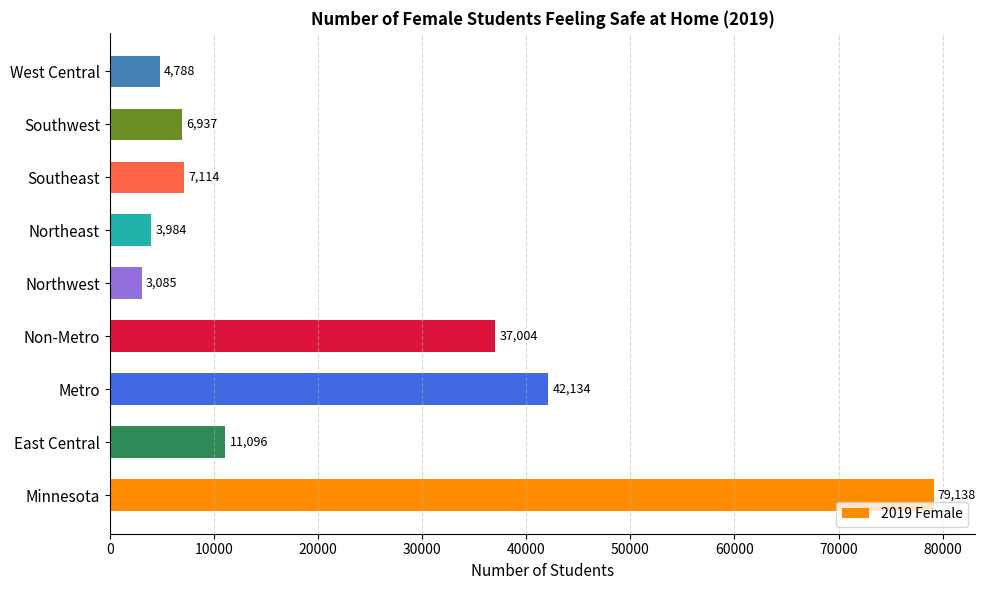

What is the difference between the values at Southeast and East Central?

3982